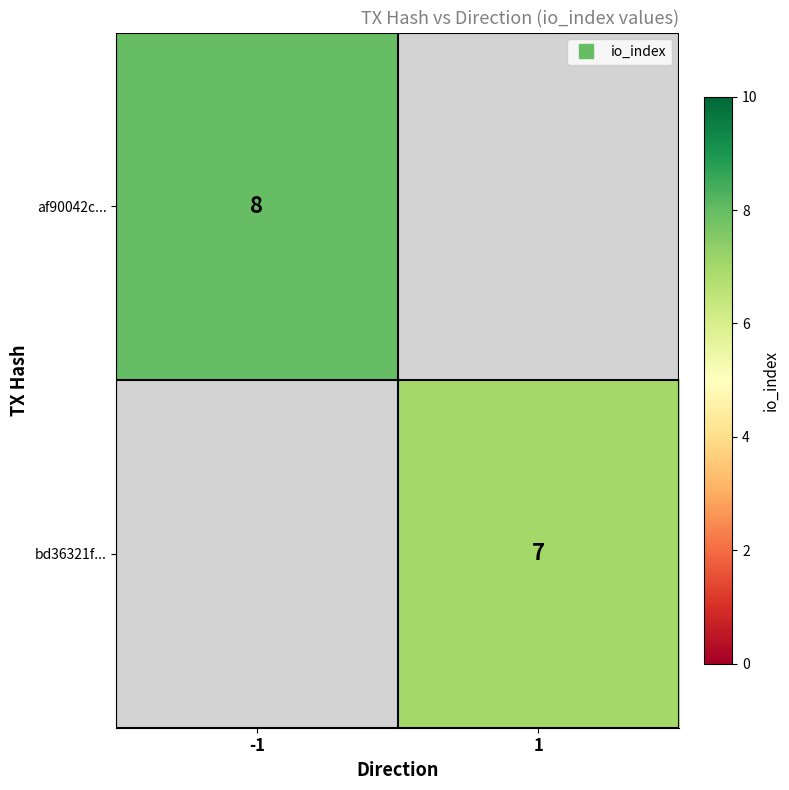

Which category has the highest value across all series?

-1